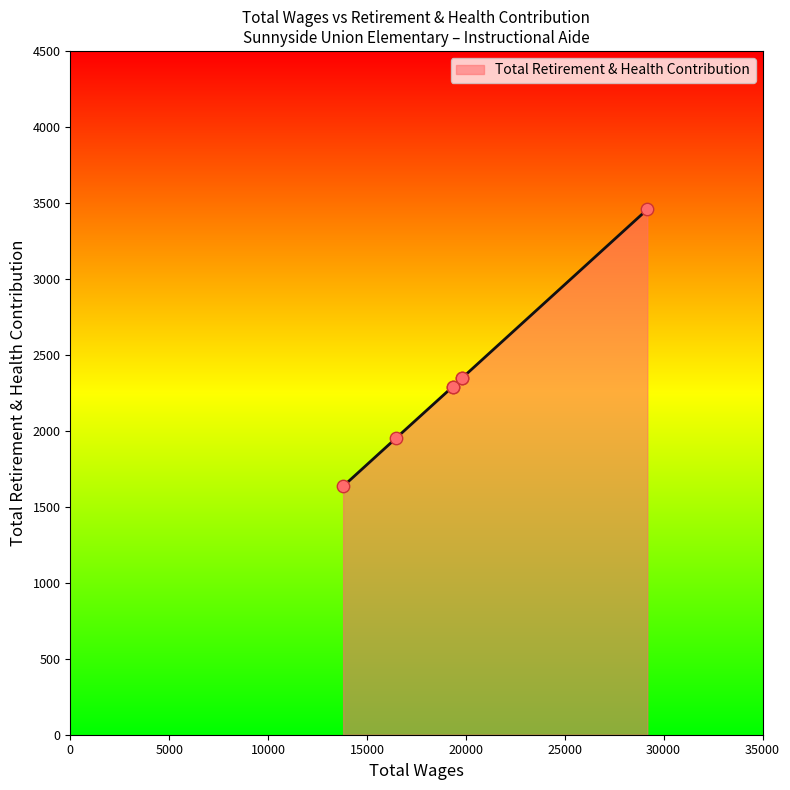

Which has a higher value, 13797.0 or 19342.0?

19342.0